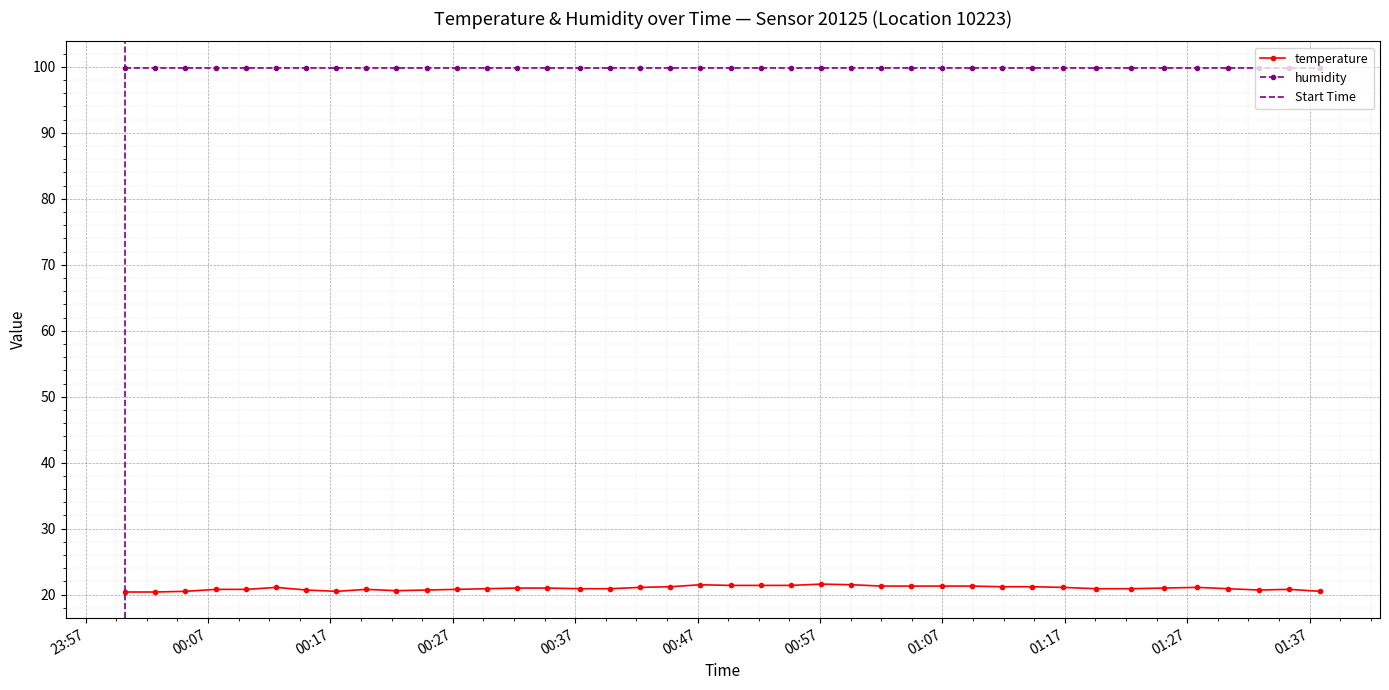

True or false: humidity and temperature cross at least once.

False